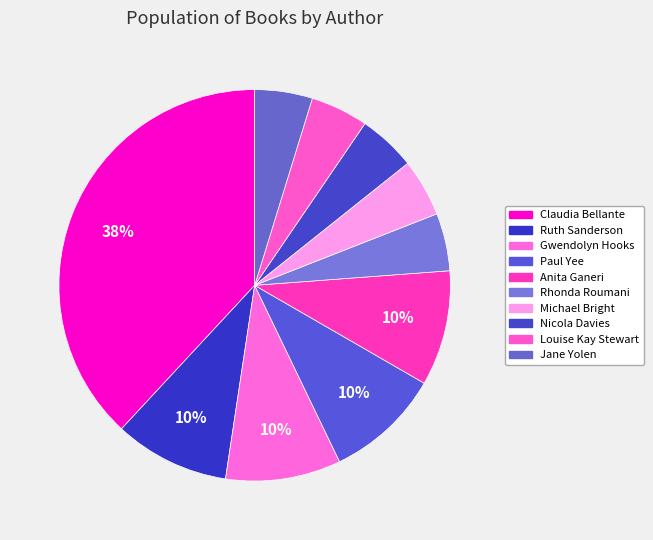

What percentage is the Ruth Sanderson slice, to the nearest percent?

10%